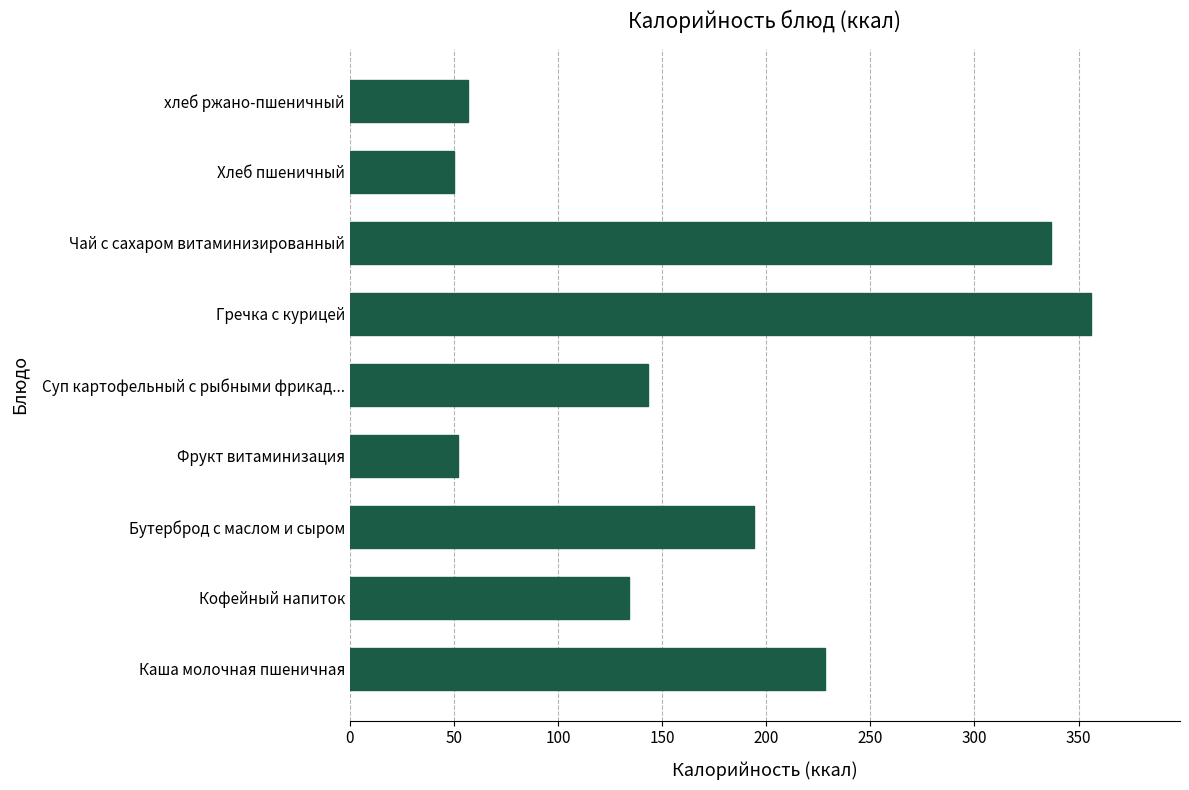

Reading bottom to top, transcribe all the data shown in this chart.

Каша молочная пшеничная=228	Кофейный напиток=134	Бутерброд с маслом и сыром=194	Фрукт витаминизация=52	Суп картофельный с рыбными фрикад...=143	Гречка с курицей=356	Чай с сахаром витаминизированный=337	Хлеб пшеничный=50	хлеб ржано-пшеничный=57